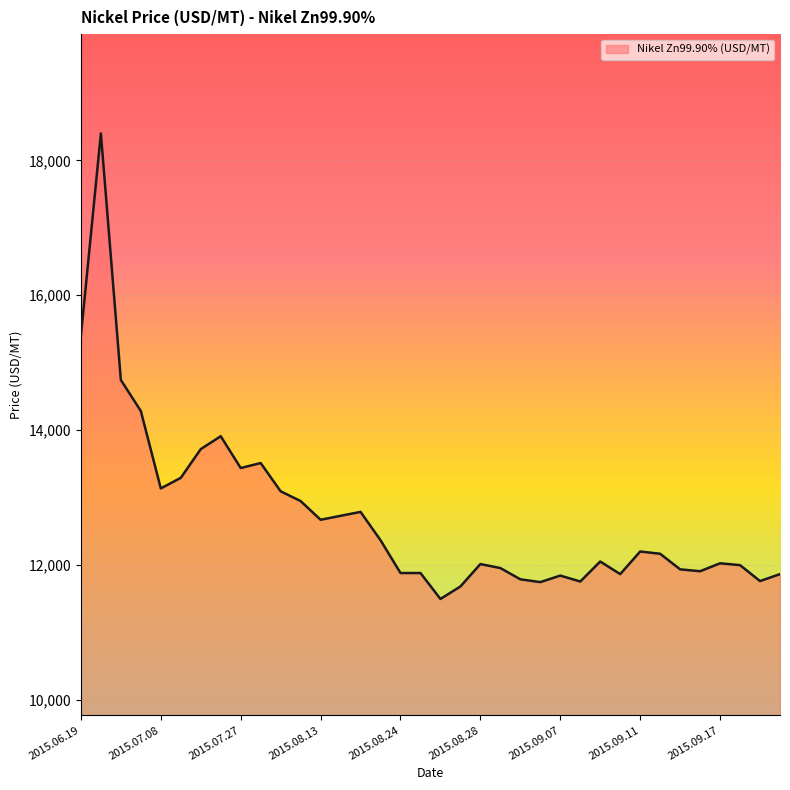

What is the greatest value displayed?

18398.7